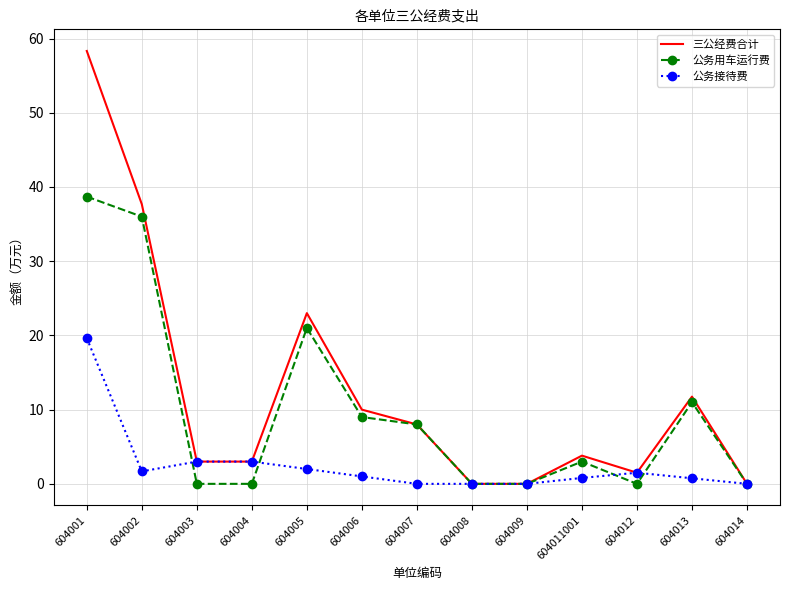

At which label is 三公经费合计 closest to 29?

604005